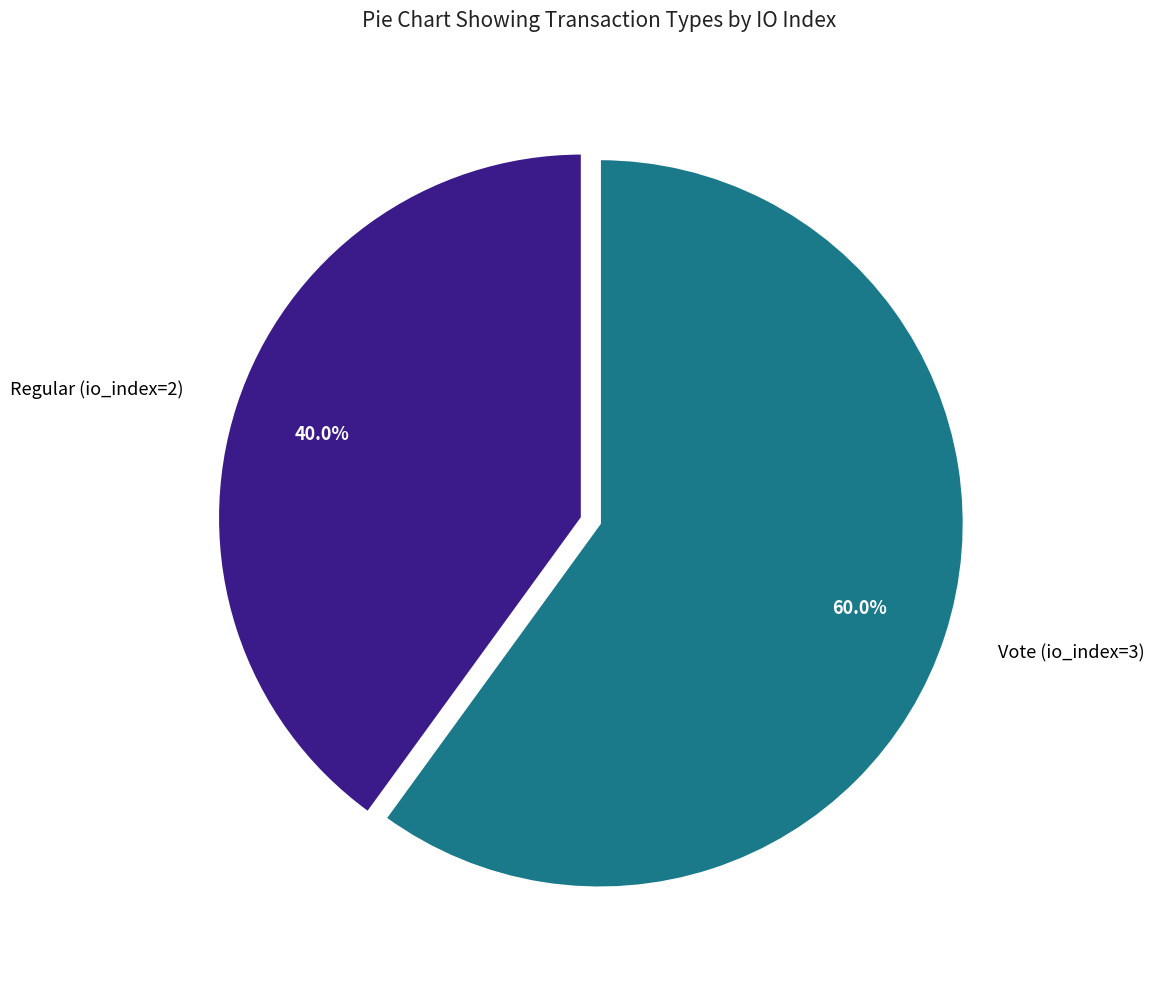

Is it true that Regular (io_index=2) is 47% of the pie?

False